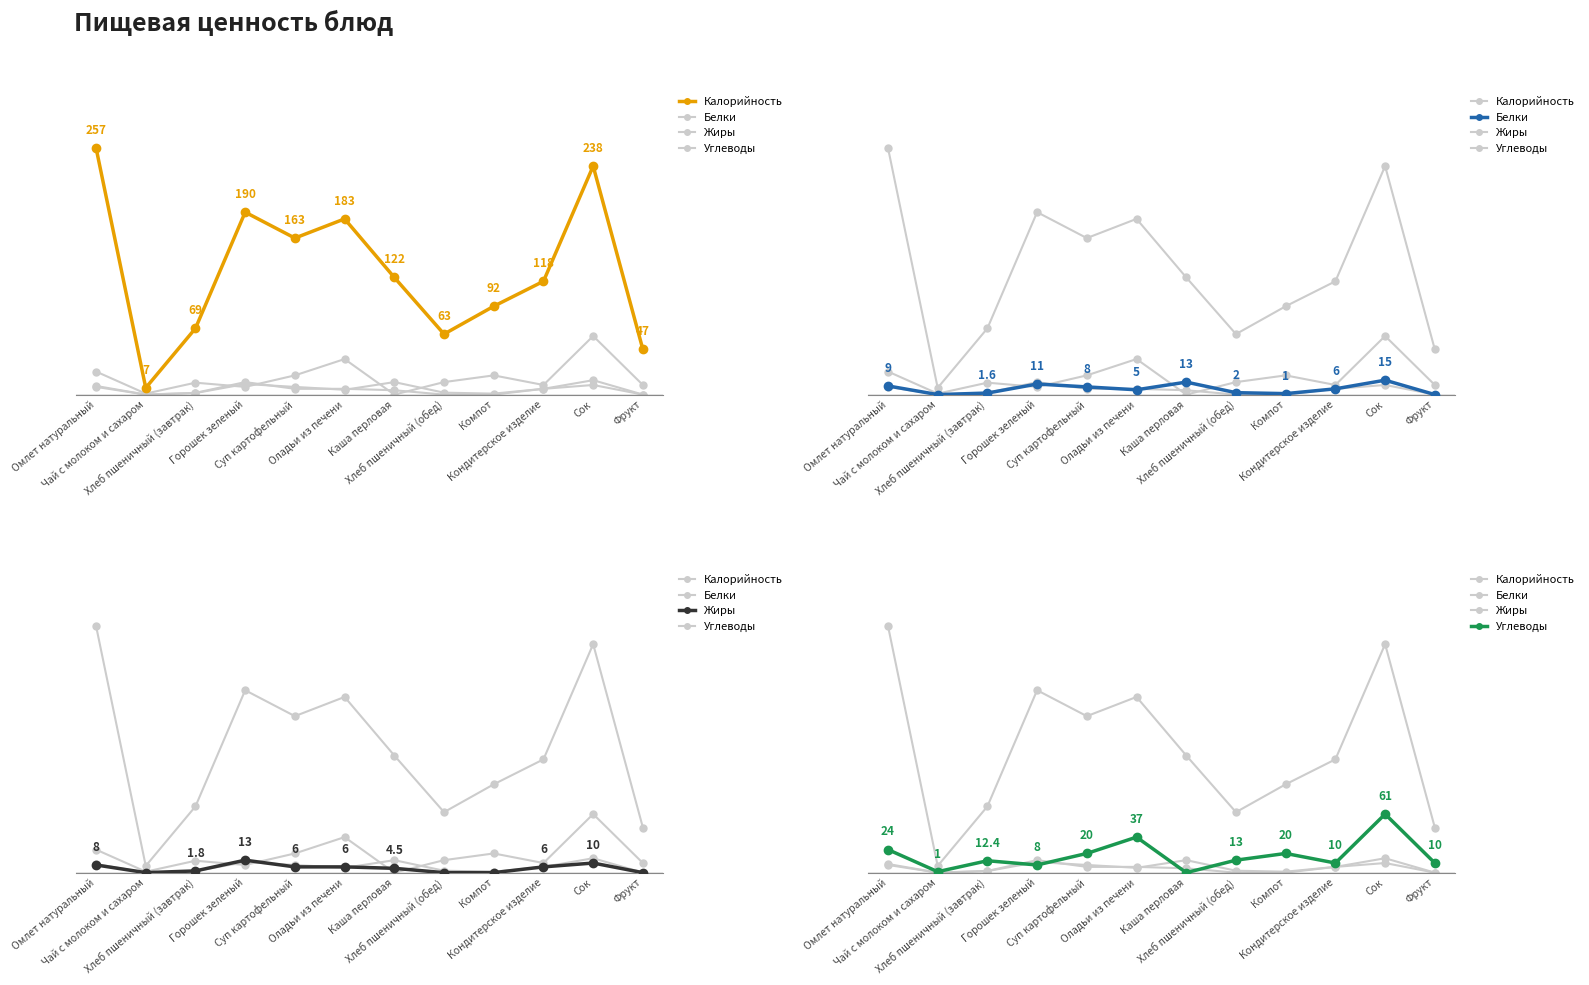

What is the value of the Белки point at the 7th from the left?

13.0